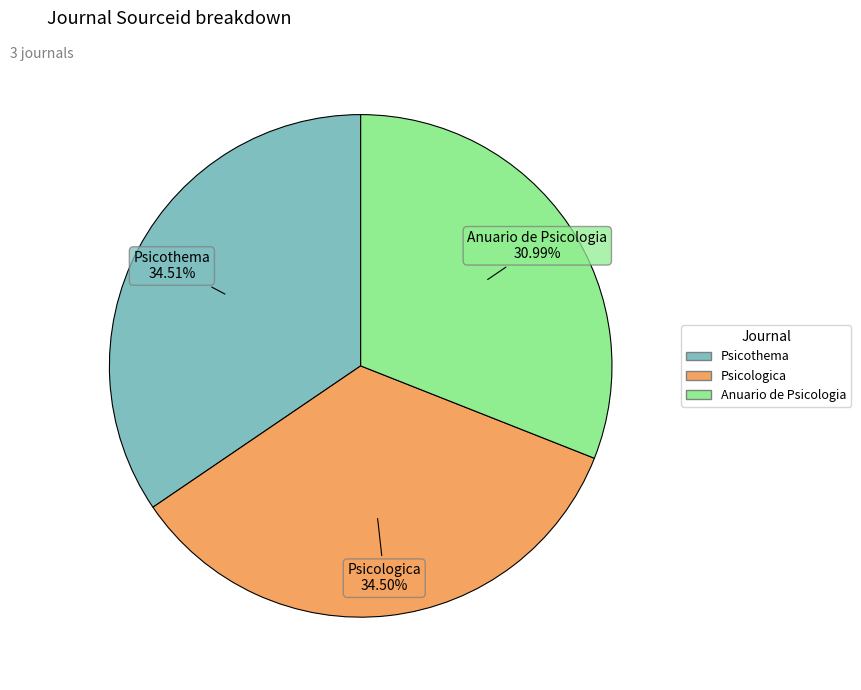

True or false: Anuario de Psicologia accounts for 40% of the total.

False